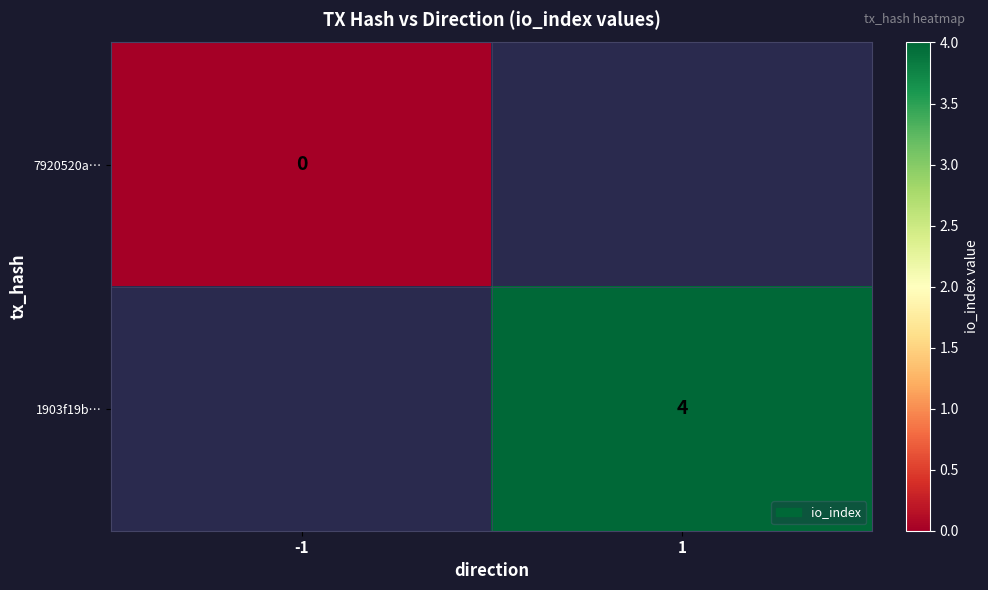

Count the number of data series in this chart.

2